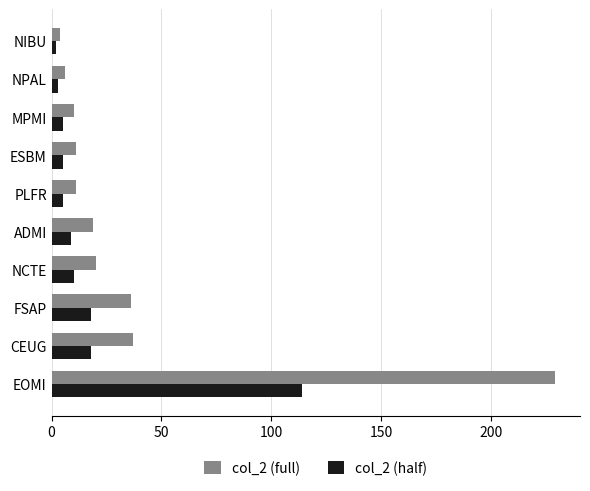

What is the difference between the second highest and second lowest values in the col_2 (full) series?

31